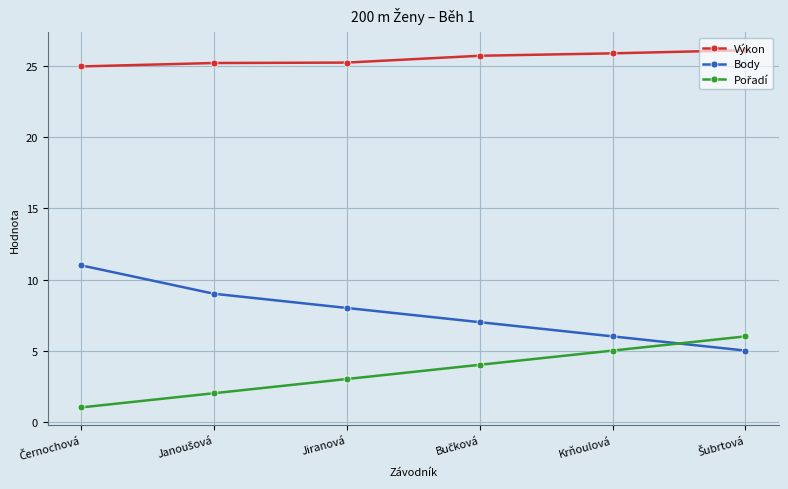

At how many categories does at least one series exceed 12?

6